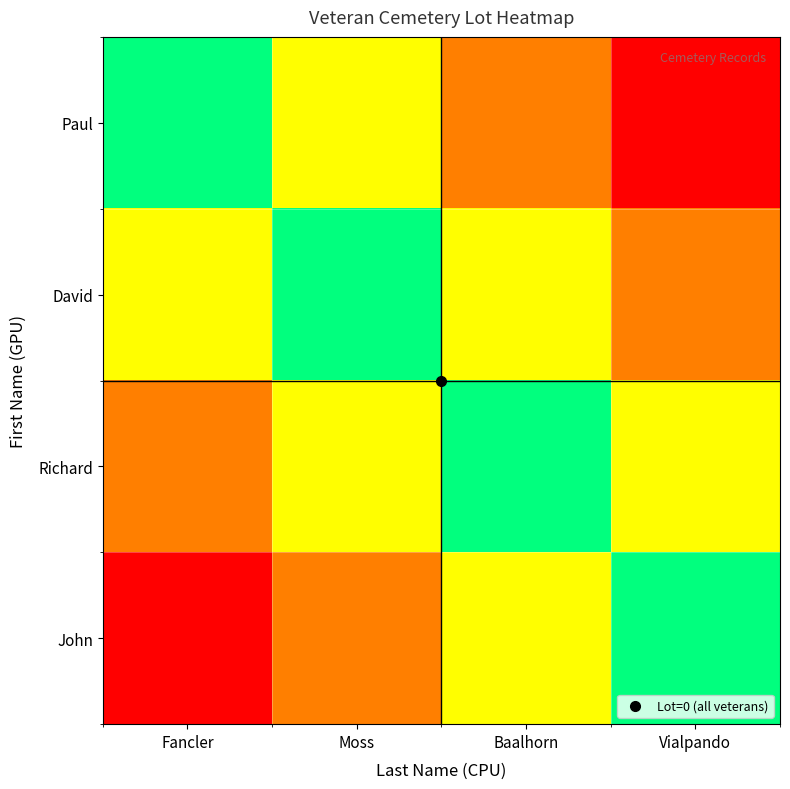

Which has a higher value, Vialpando or Moss?

Vialpando